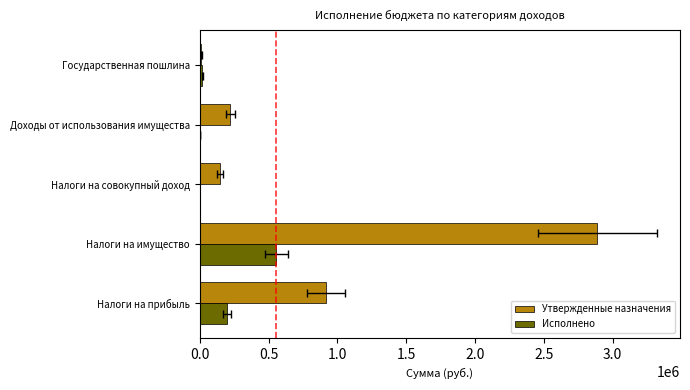

How many categories are shown in the chart?

5